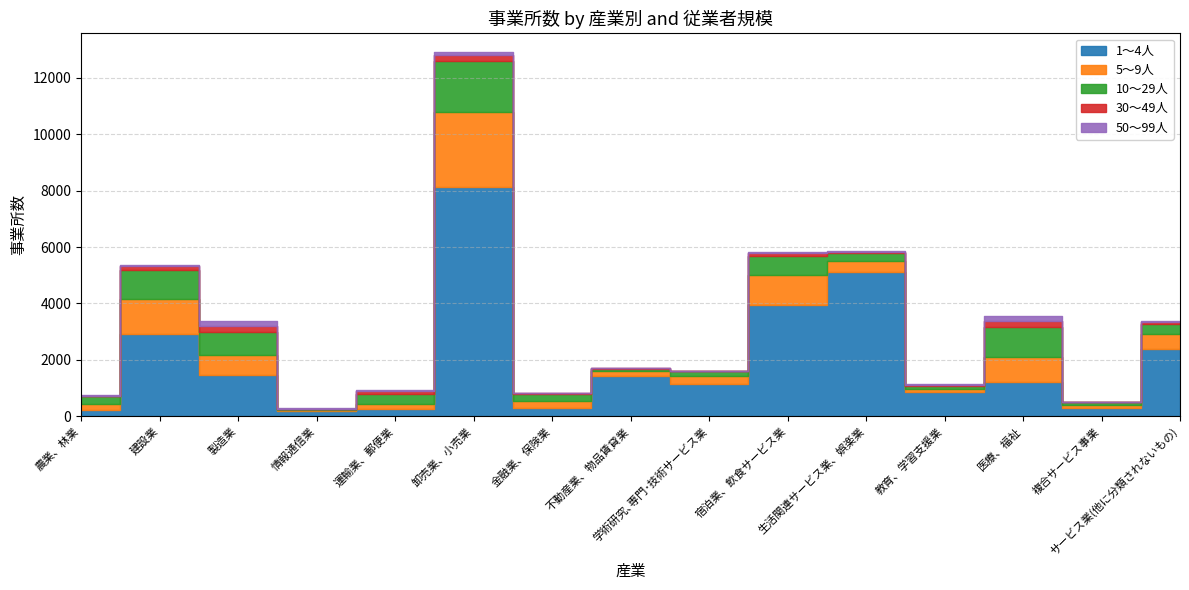

Is it true that 50～99人 equals 170 at 製造業?

True